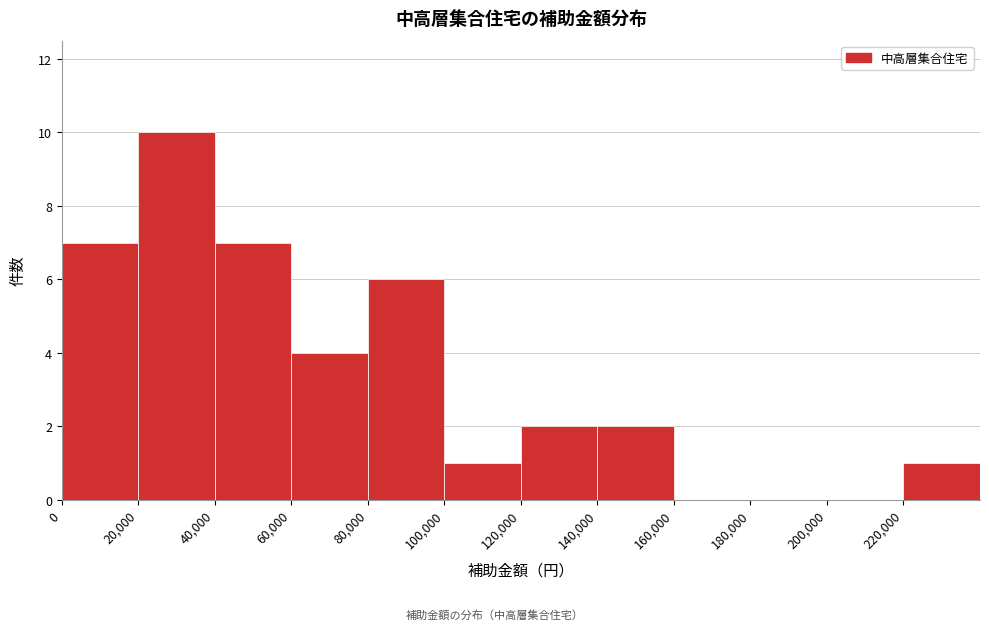

Over which range of the x-axis is the bar tallest?

20000 to 40000